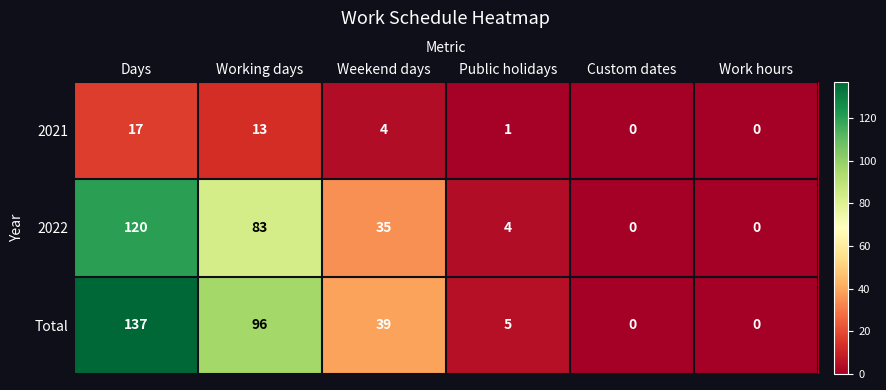

Reading left to right, transcribe all the data shown in this chart.

2021: Days=17	Working days=13	Weekend days=4	Public holidays=1	Custom dates=0	Work hours=0
2022: Days=120	Working days=83	Weekend days=35	Public holidays=4	Custom dates=0	Work hours=0
Total: Days=137	Working days=96	Weekend days=39	Public holidays=5	Custom dates=0	Work hours=0